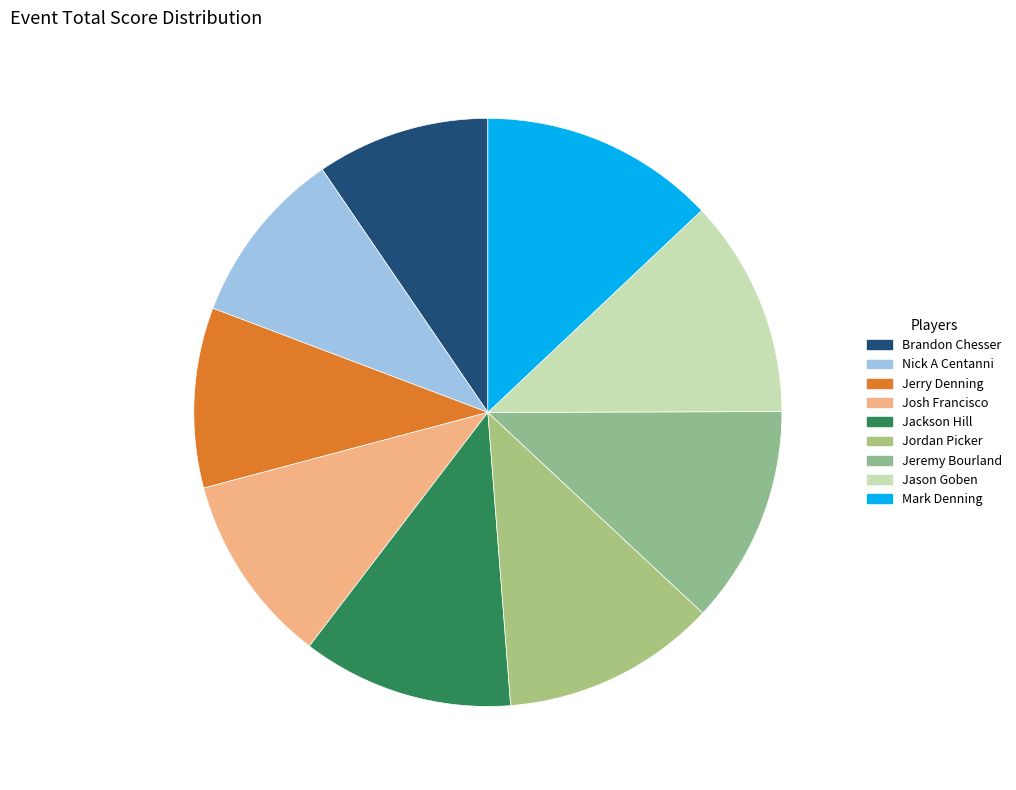

How many slices are in this pie chart?

9